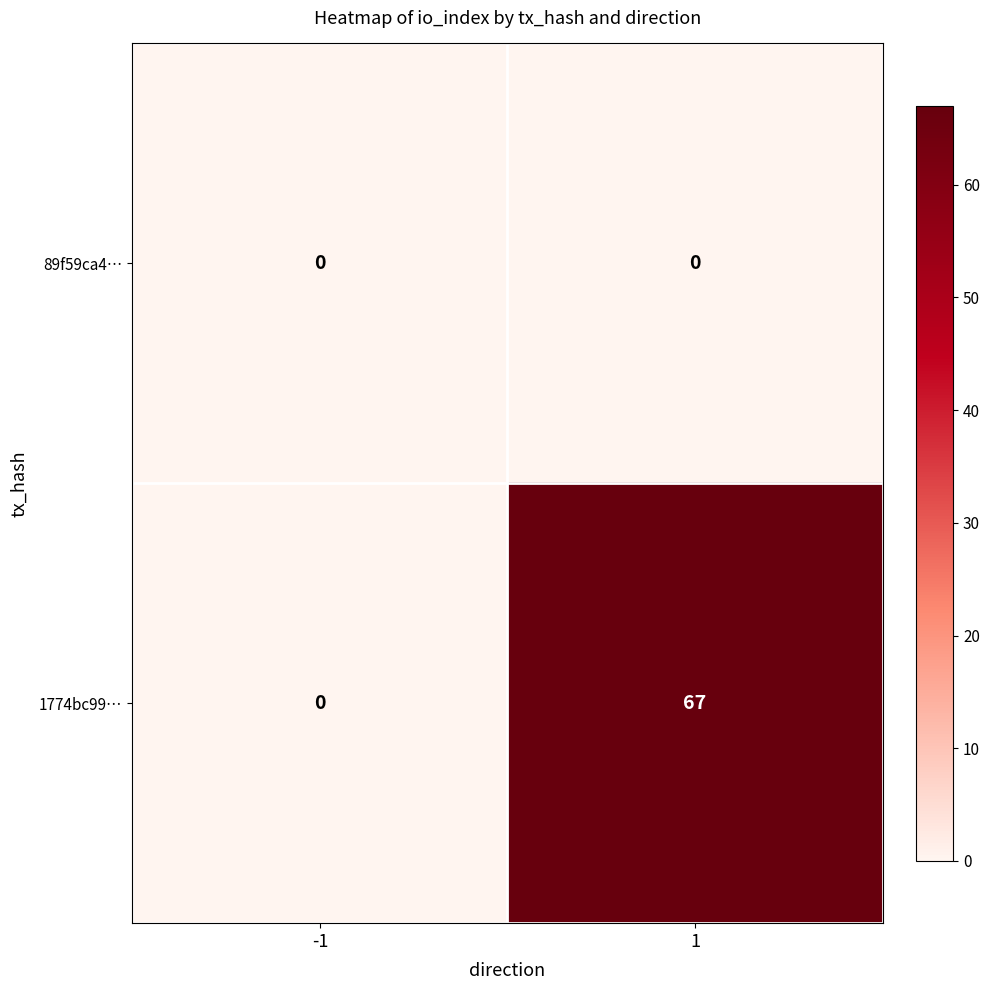

Which series has the largest total across all categories?

1774bc99…